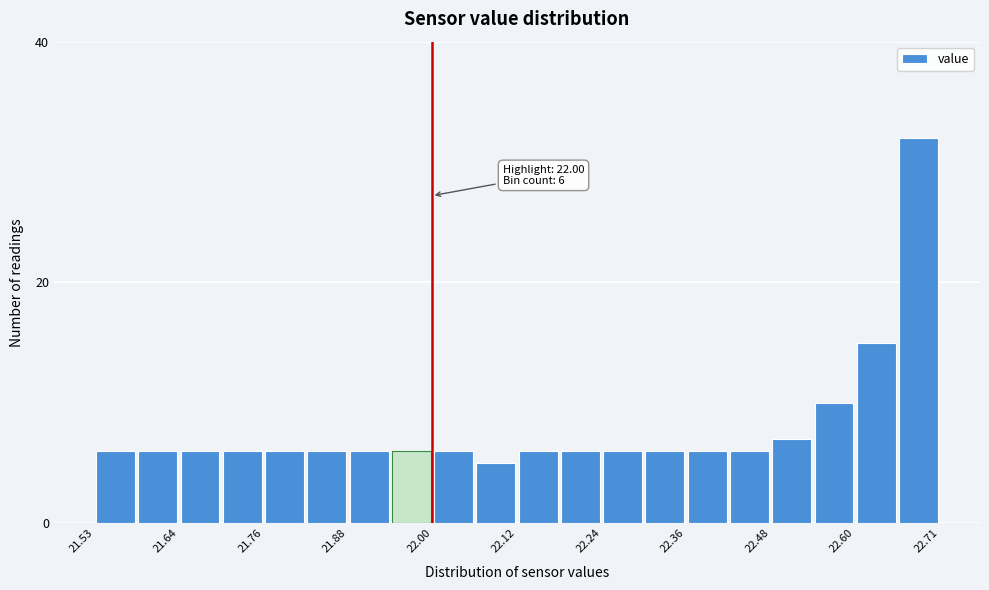

Read against the x-axis, roughly where is the centre of the tallest bar?

22.68